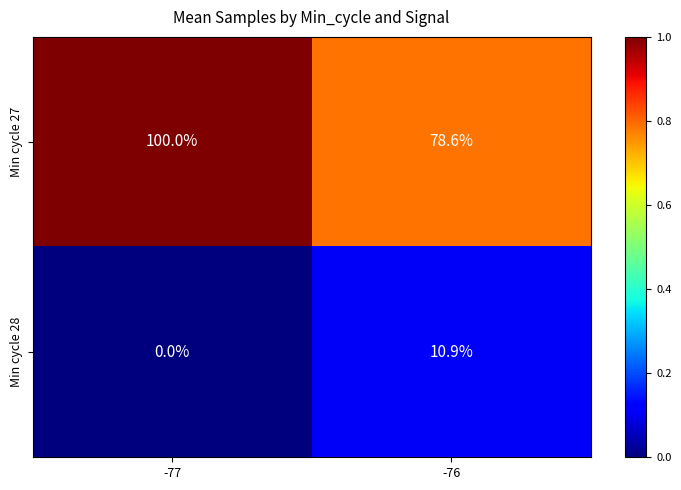

Reading left to right, list all the values displayed in this chart.

Min cycle 27: 100.0	78.6
Min cycle 28: 0.0	10.9